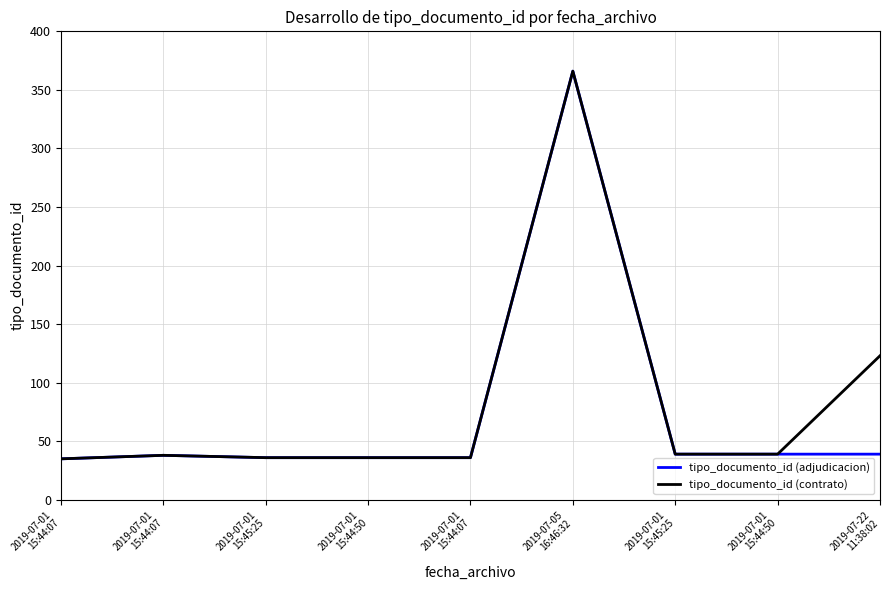

What is the approximate value of tipo_documento_id (contrato) at 2019-07-01
15:44:07, to the nearest 10?

40